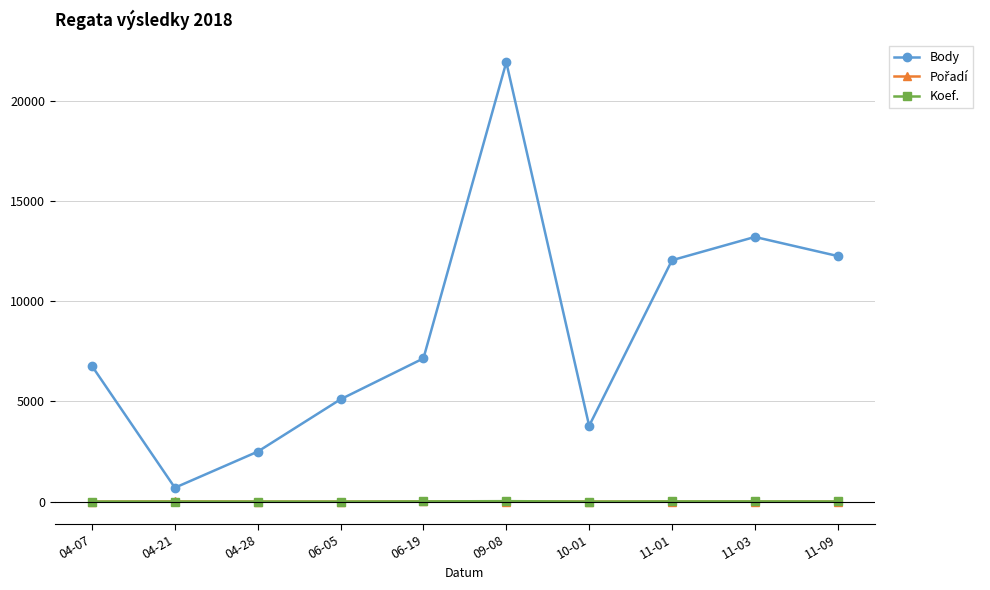

What is the label of the 9th point from the right?

04-21